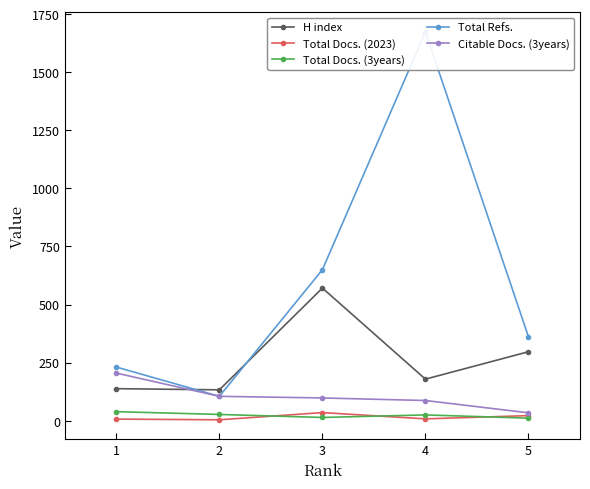

The Total Refs. series shows 117 at 5. True or false?

False